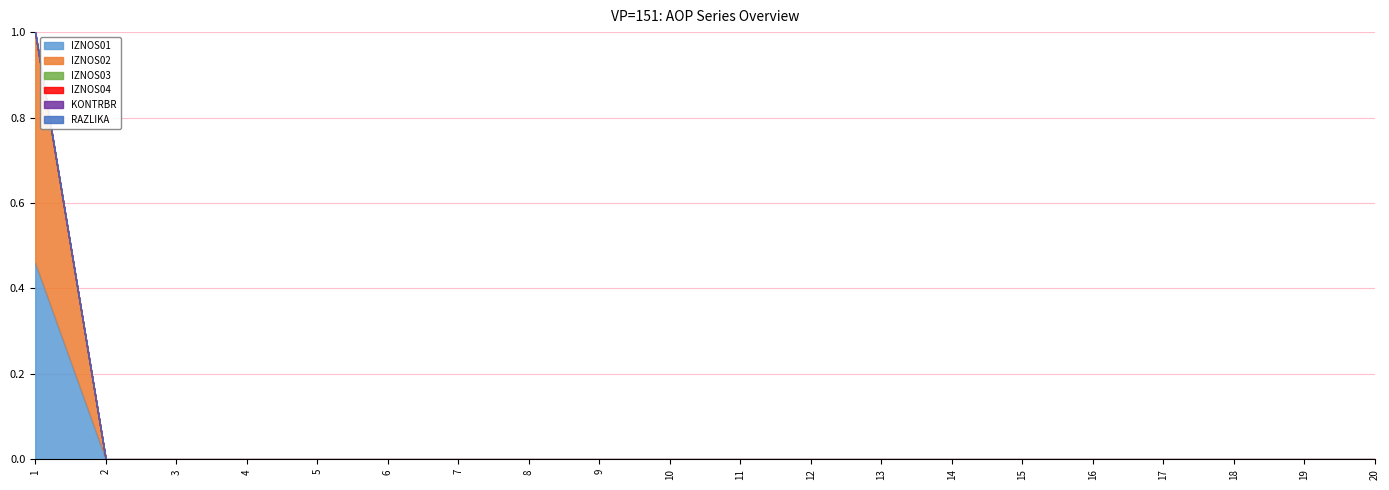

True or false: KONTRBR and IZNOS01 cross at least once.

False